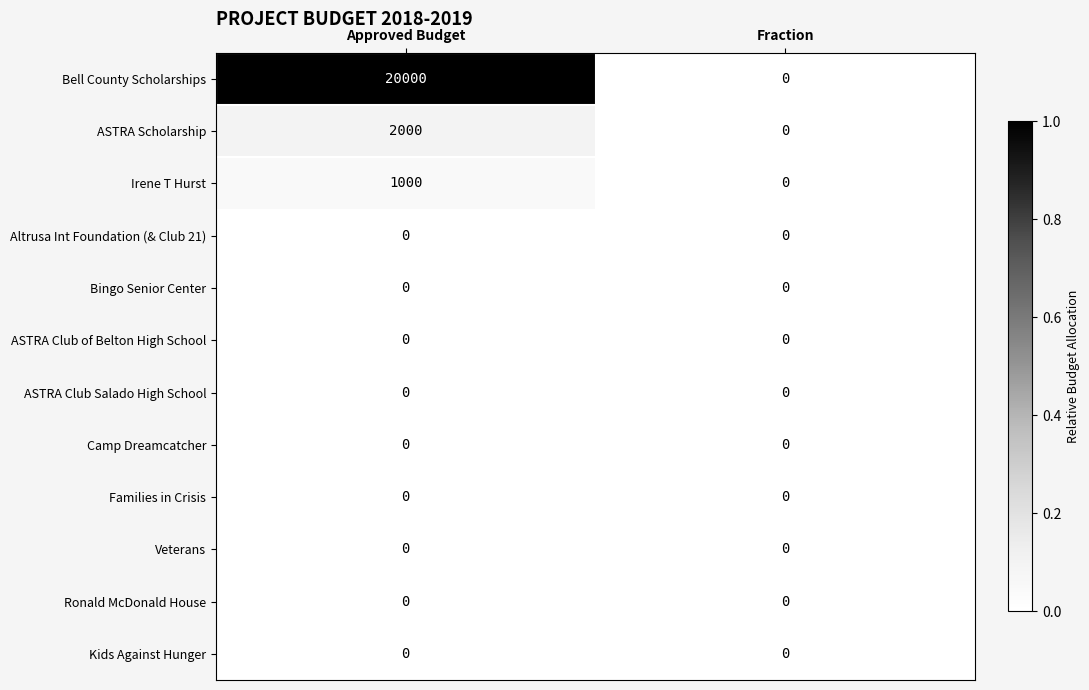

Which series has the largest range (max minus min)?

Bell County Scholarships